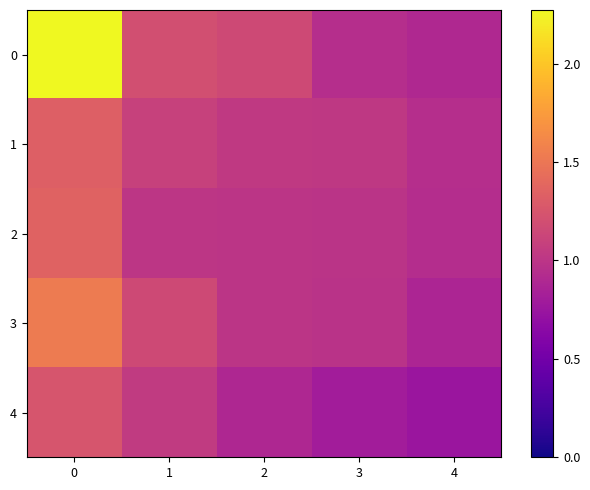

Which has a higher value, 4 or 1?

1